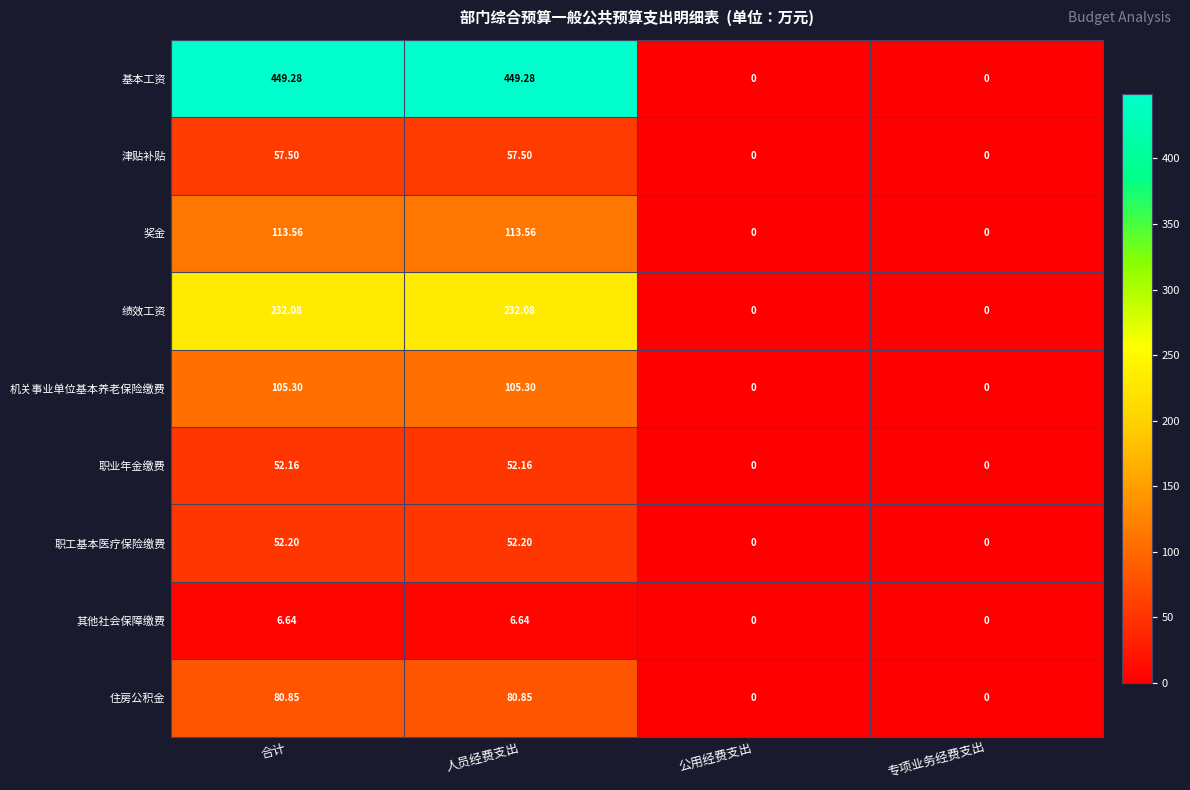

Rank the series at 合计 from lowest to highest value.

其他社会保障缴费, 职业年金缴费, 职工基本医疗保险缴费, 津贴补贴, 住房公积金, 机关事业单位基本养老保险缴费, 奖金, 绩效工资, 基本工资